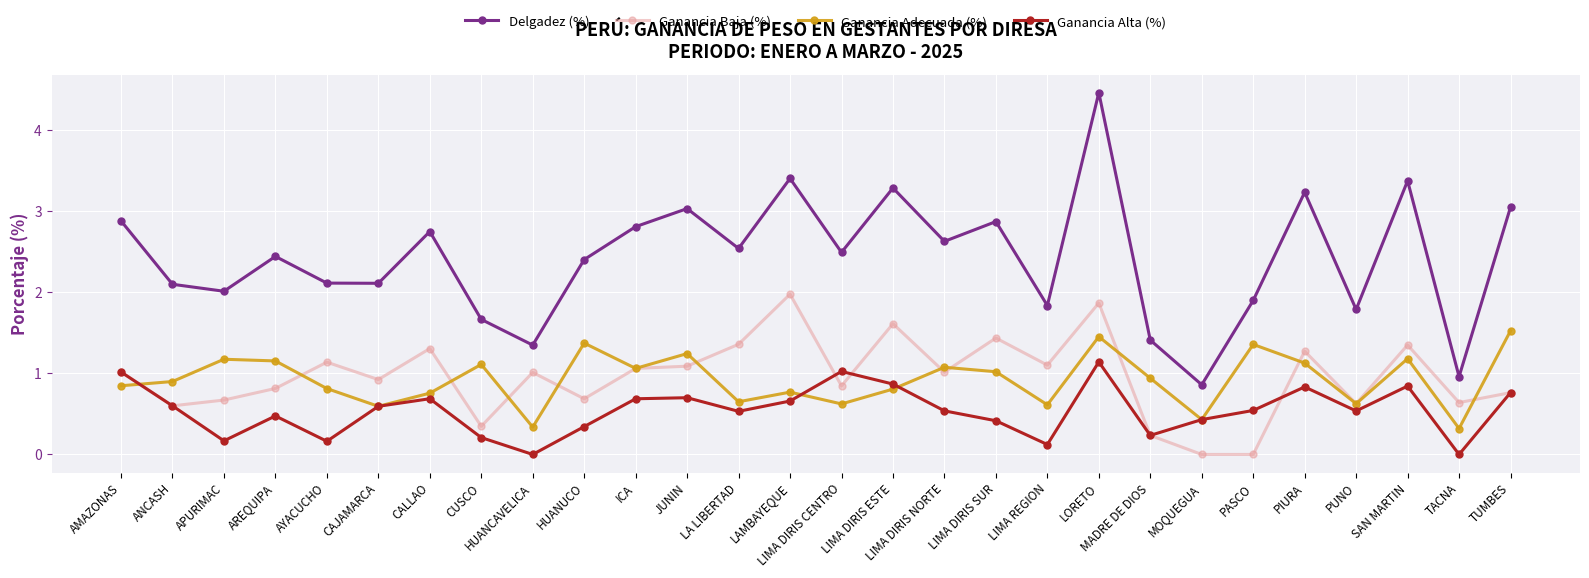

What is the label of the 26th point from the left?

SAN MARTIN